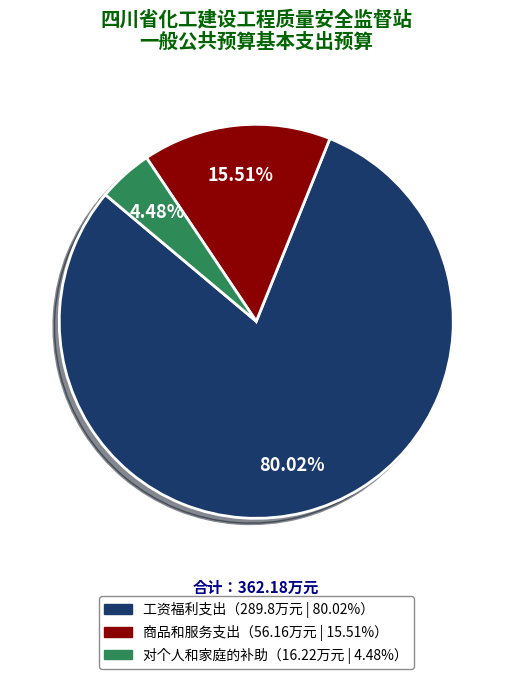

Is there any slice that represents more than half of the pie?

Yes